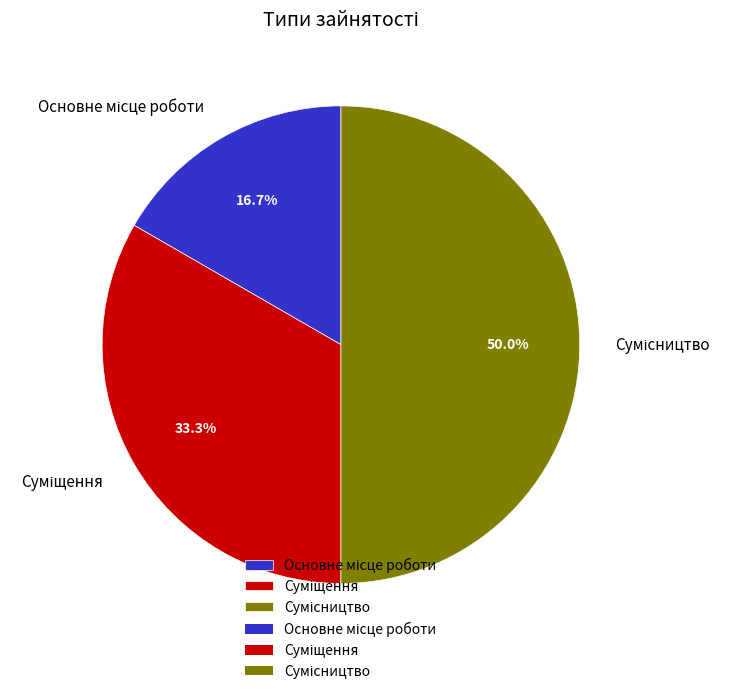

To the nearest percent, what percentage of the pie is Суміщення?

33%